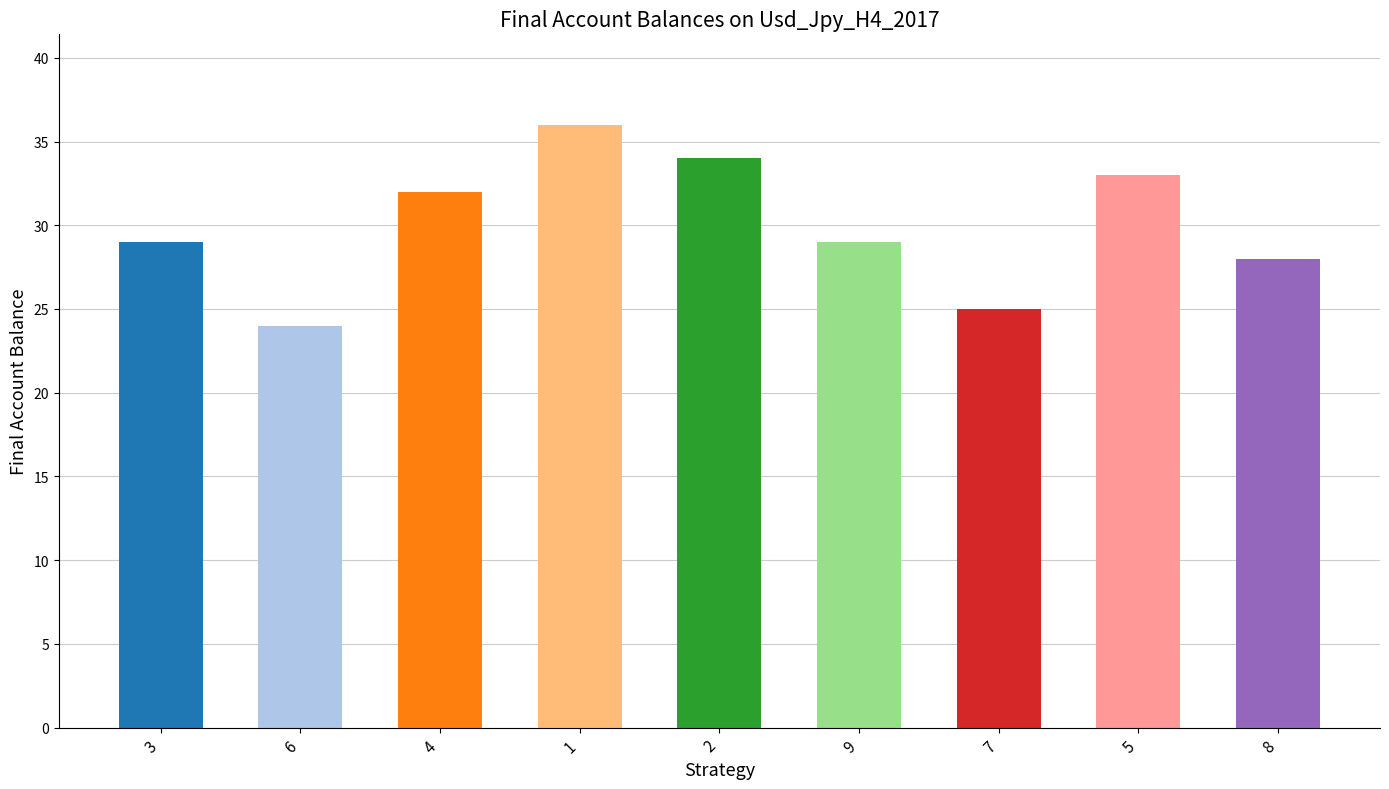

What is the approximate value at 7, to the nearest 5?

25